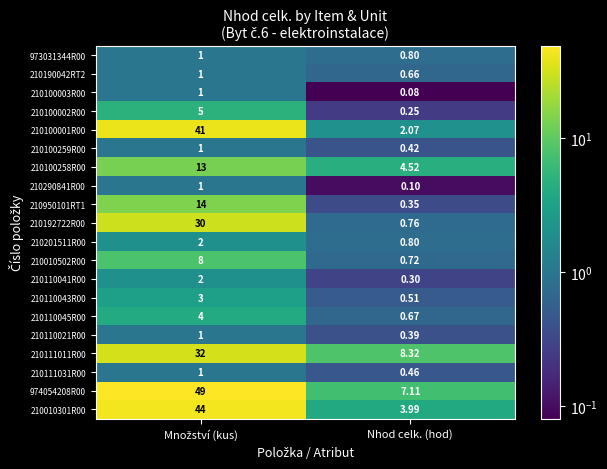

What is the difference between the maximum and minimum values in the 210950101RT1 series?

13.7